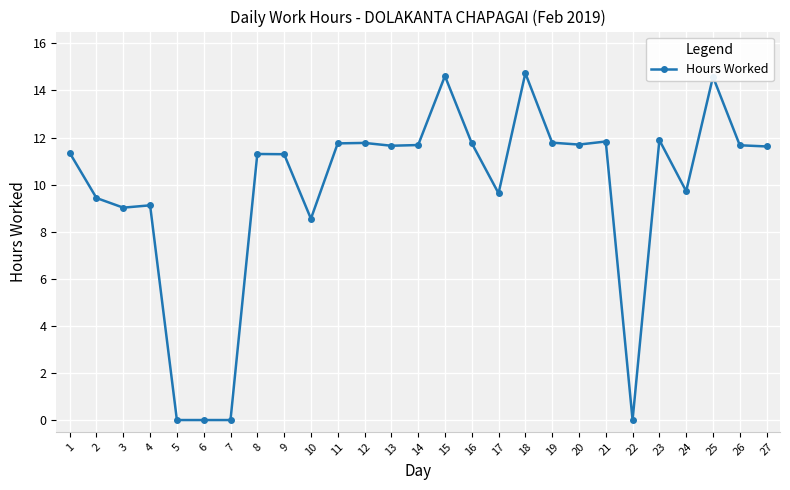

What is the difference between the values at 25 and 8?

3.3